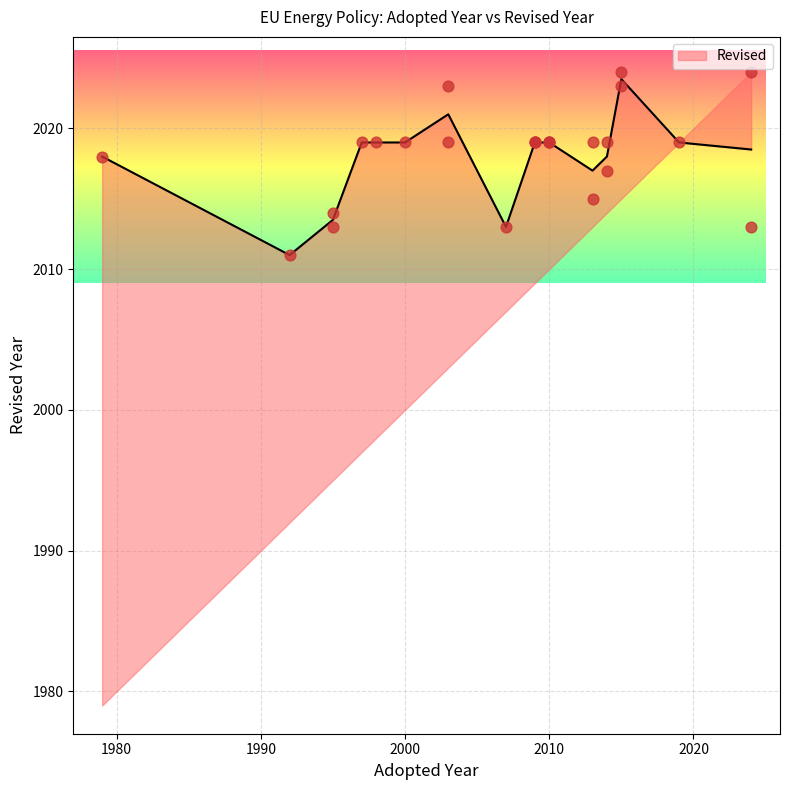

What is the change in value from 1995 to 2009?

+5